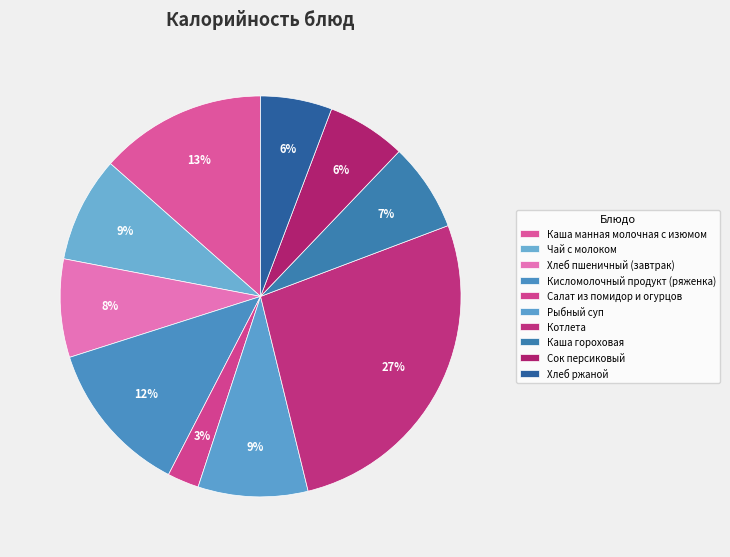

How many segments does this pie chart have?

10